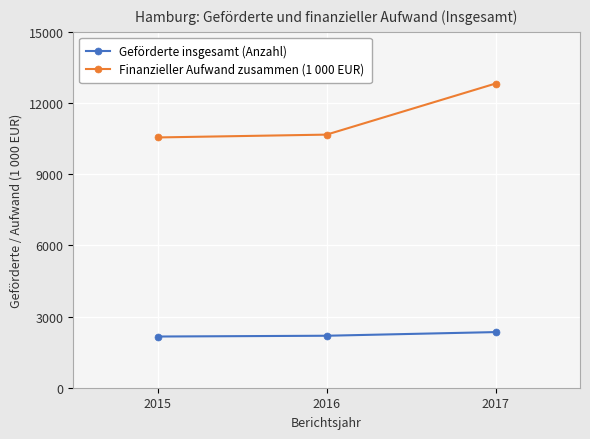

True or false: Finanzieller Aufwand zusammen (1 000 EUR) has a value of 19384.7 at 2017.

False